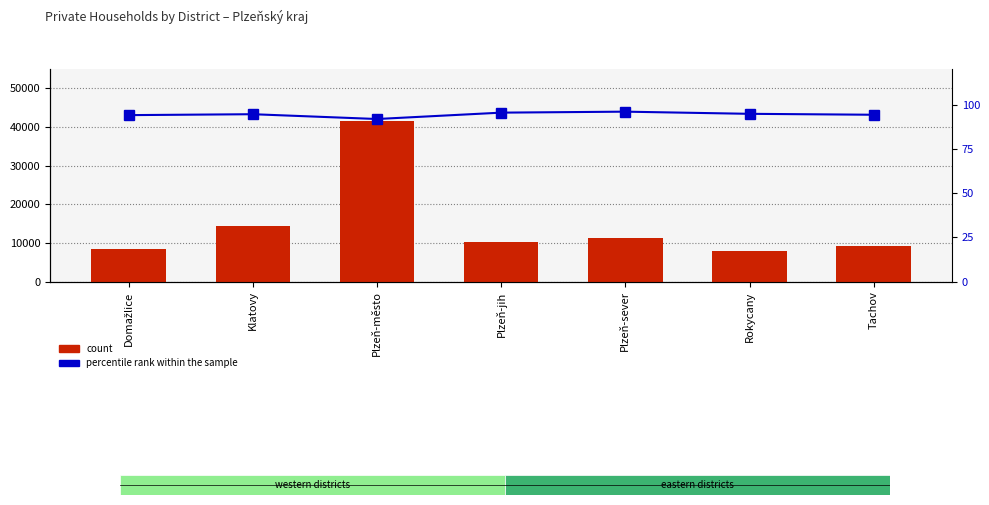

What is the label of the 5th bar from the right?

Plzeň-město